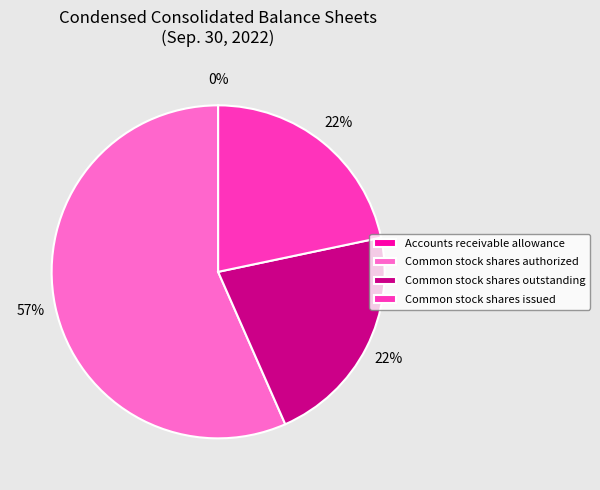

Do Common stock shares authorized and Common stock shares outstanding together represent more than half of the pie?

Yes